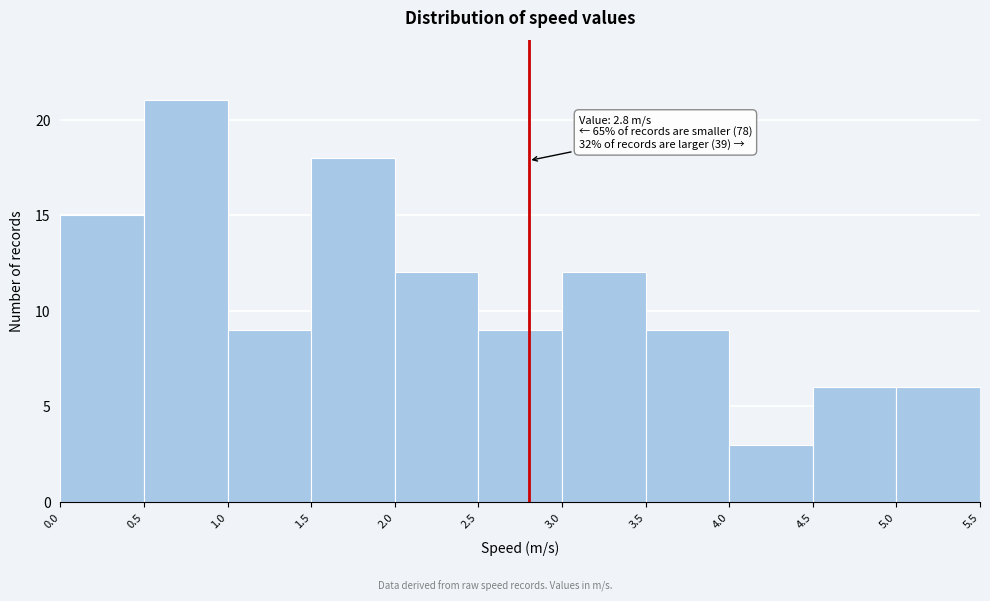

Over which range of the x-axis is the bar tallest?

0.5 to 1.0